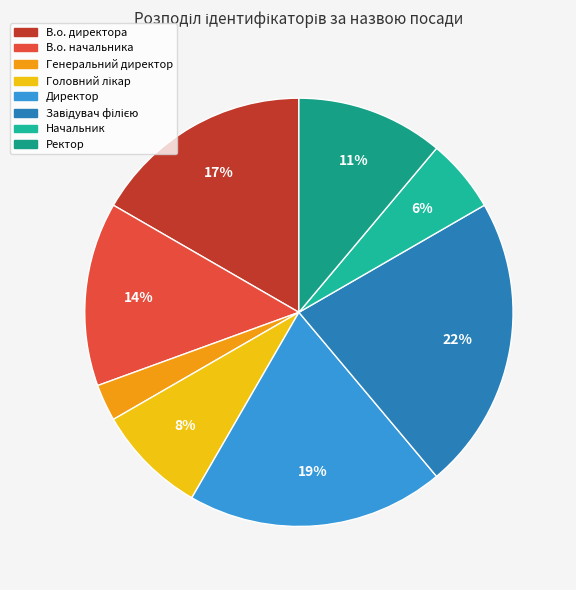

The Ректор slice represents 11% of the pie. True or false?

True